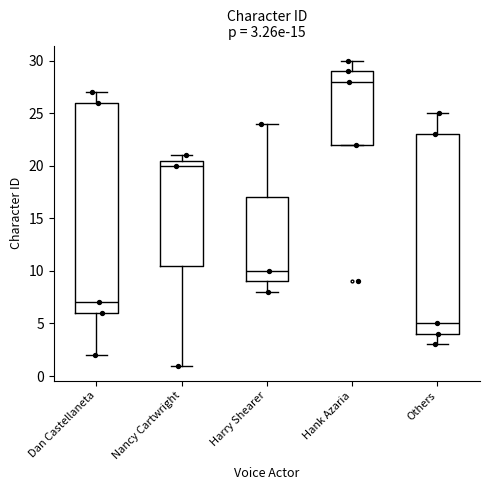

Comparing the boxes themselves (not the whiskers), which one is the tallest?

Dan Castellaneta